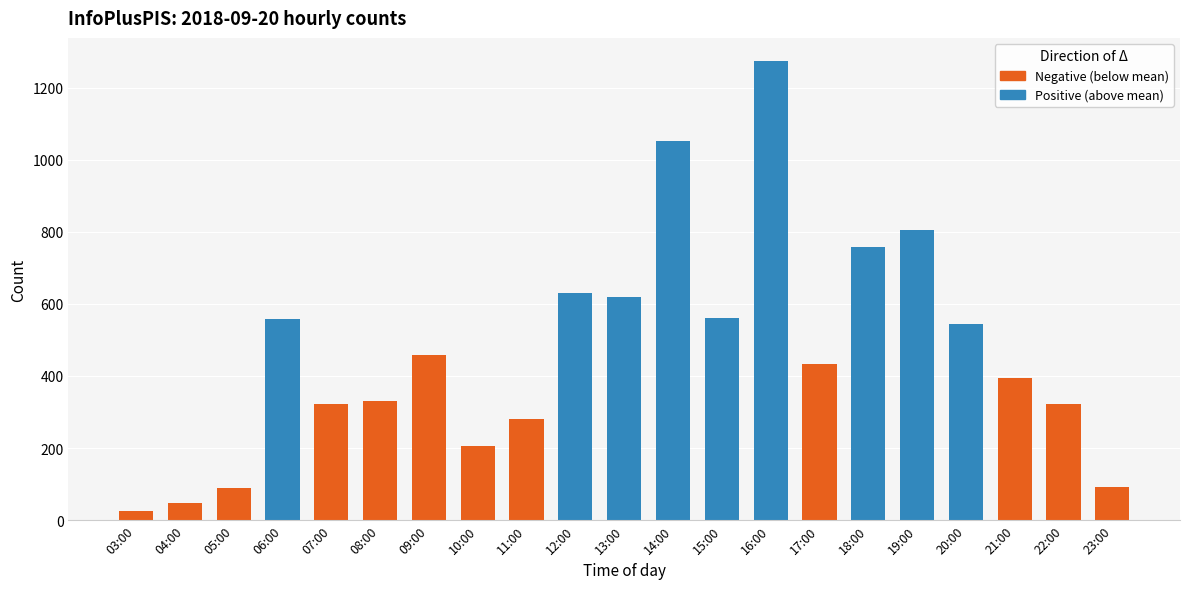

Approximately how many times larger is the value at 06:00 compared to 04:00?

11.4